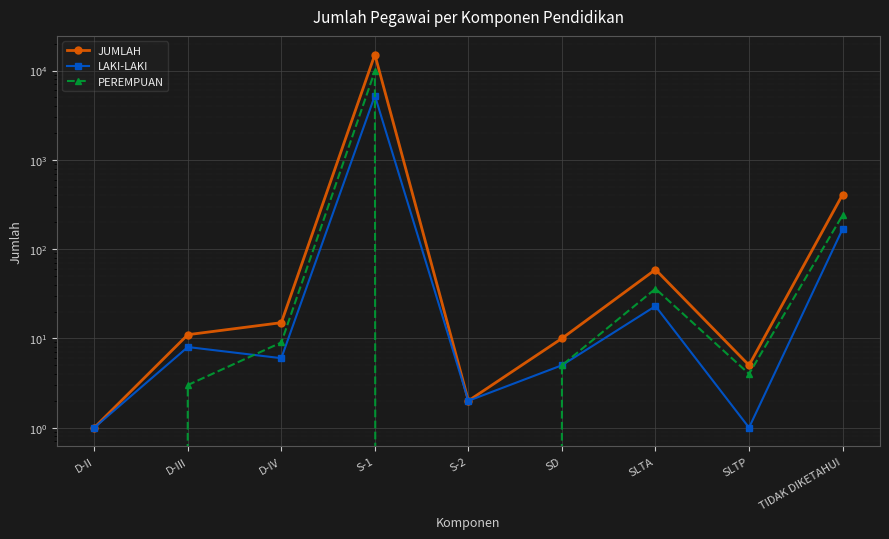

List the series in order of their overall mean, highest first.

JUMLAH, PEREMPUAN, LAKI-LAKI